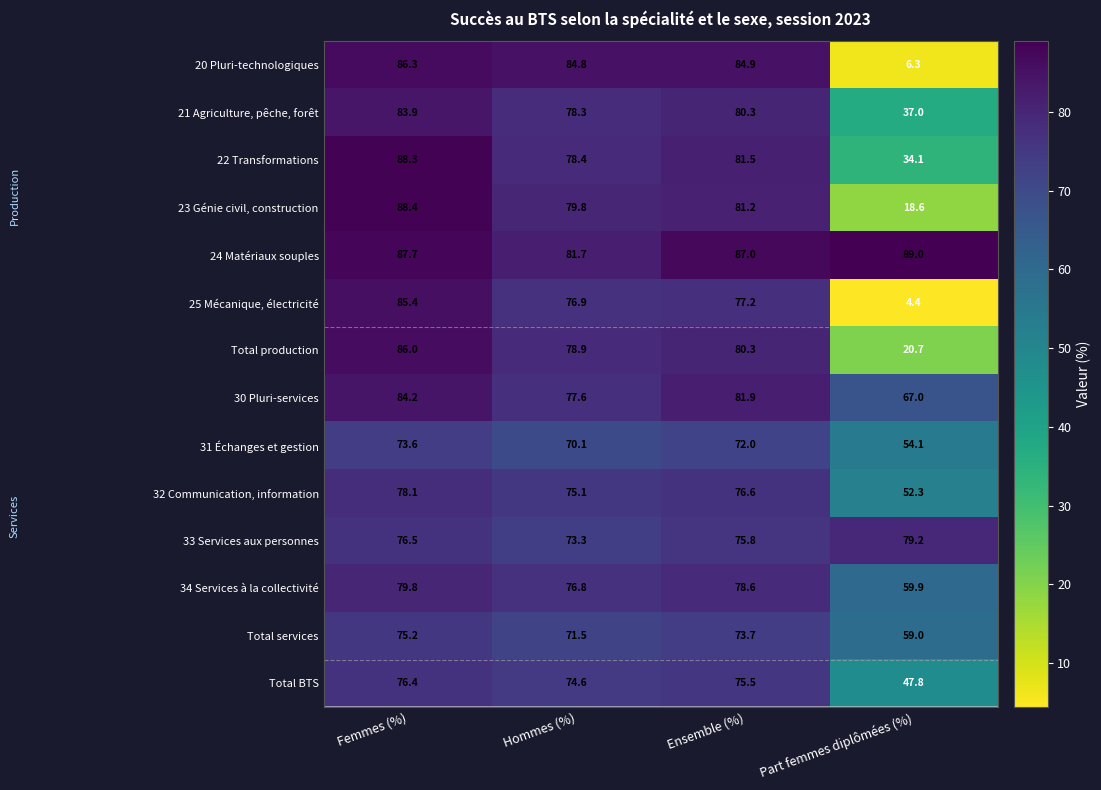

Which series has the largest range (max minus min)?

25 Mécanique, électricité